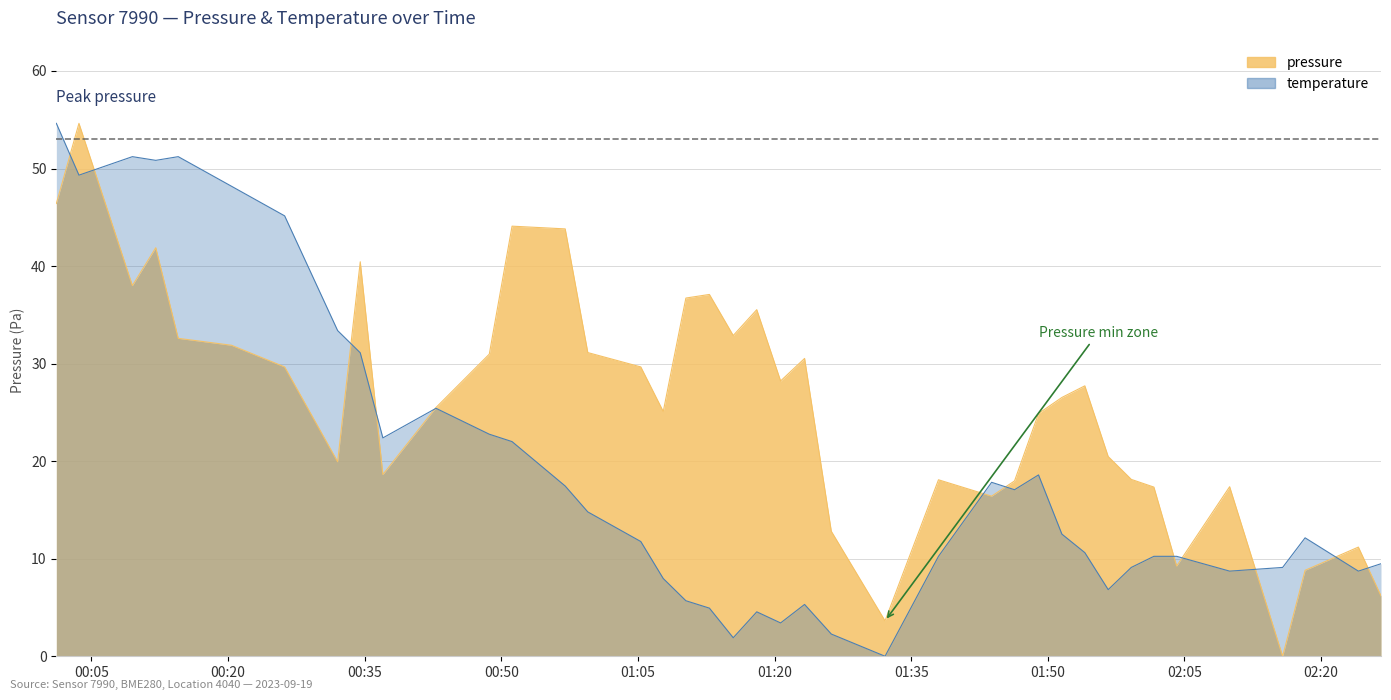

What is the difference between the highest and lowest values at 2023-09-19T01:18:03?

31.0